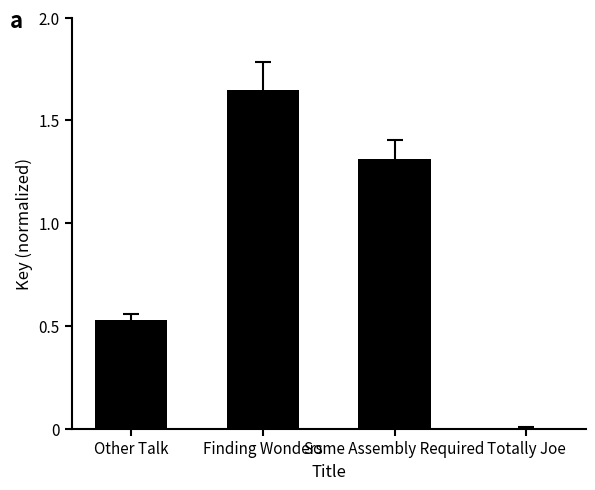

Count the number of categories in the chart.

4